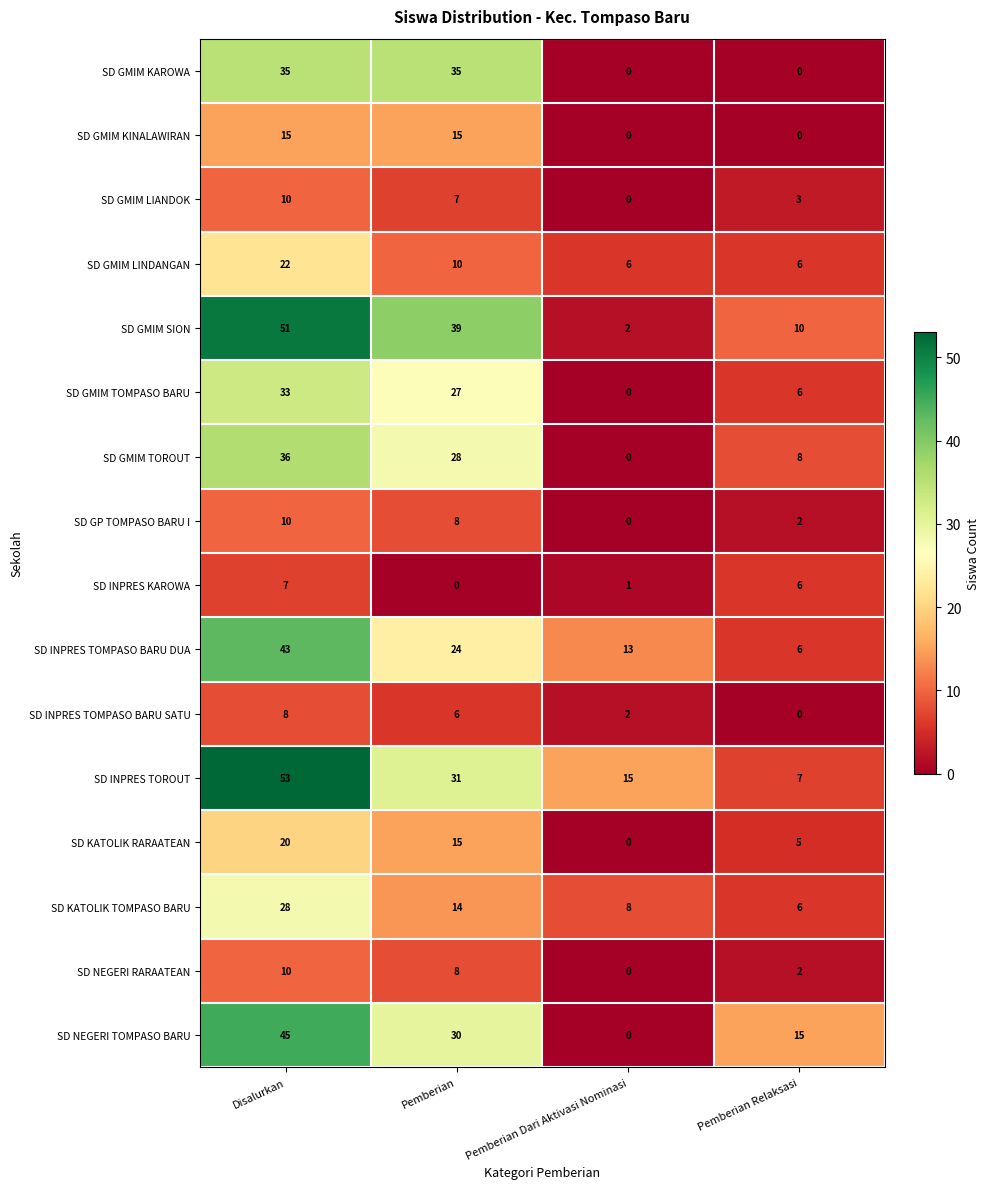

At which category is the sum across all series the highest?

Disalurkan